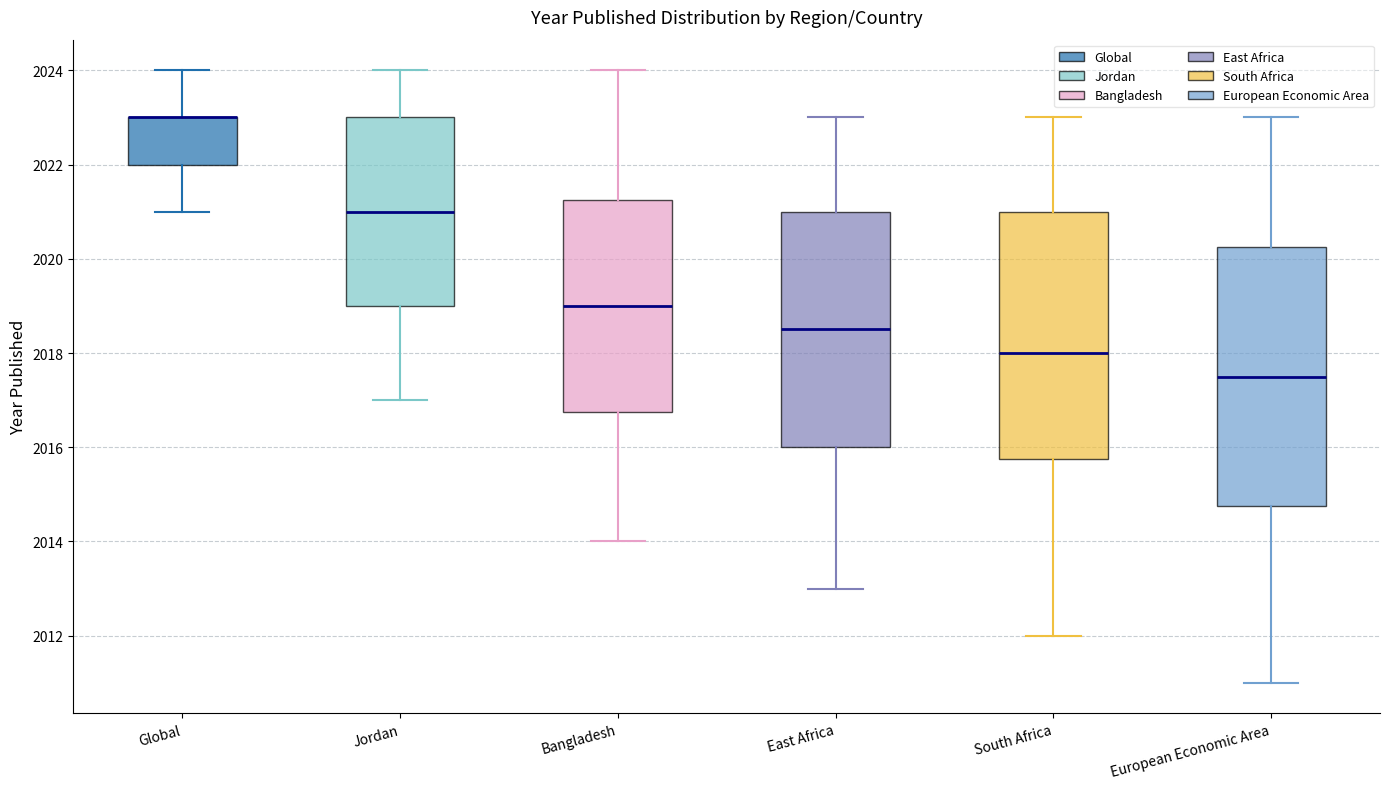

Which box is the tallest, from its lower edge to its upper edge?

European Economic Area